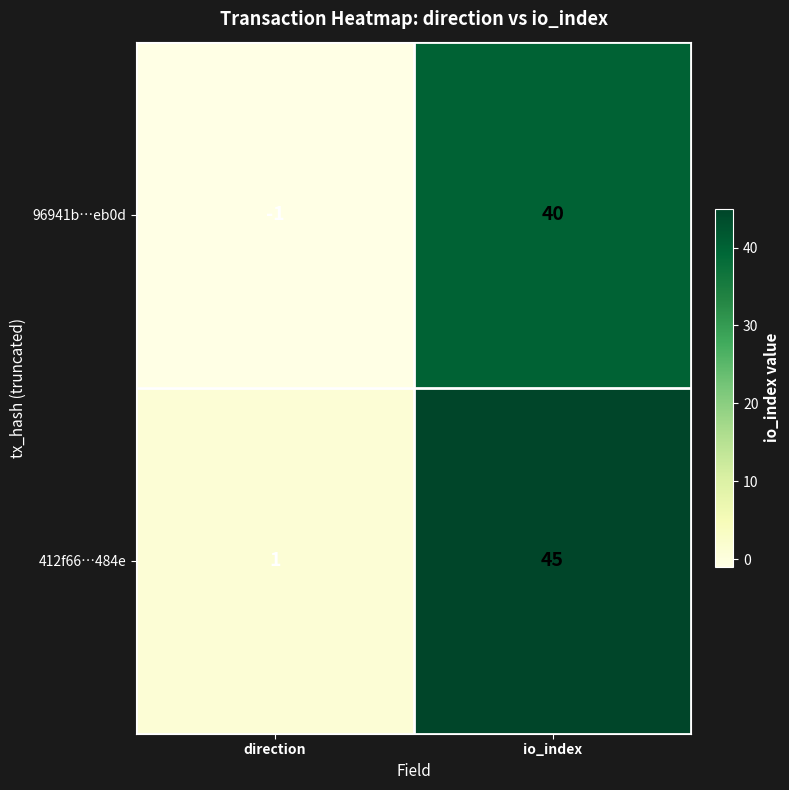

Reading left to right, transcribe all the data shown in this chart.

96941b…eb0d: -1	40
412f66…484e: 1	45